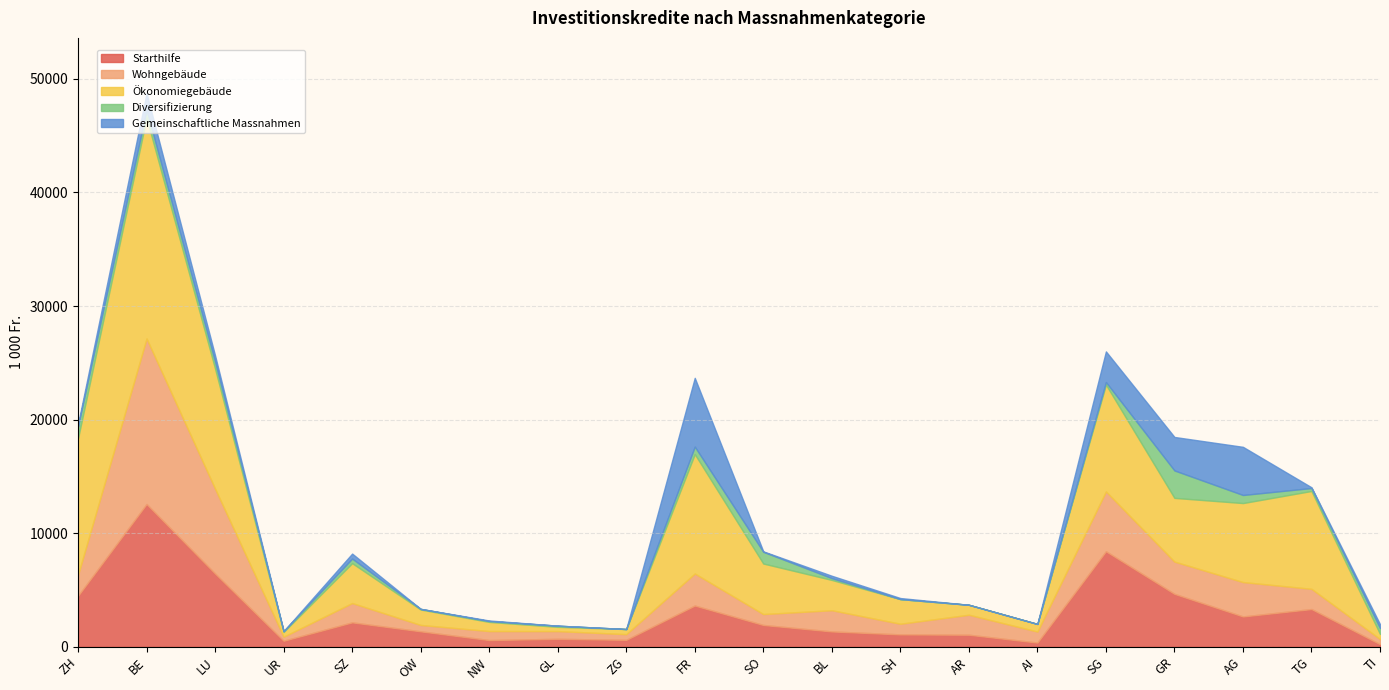

What is the sum of the Starthilfe values at ZH and LU?

10938.7